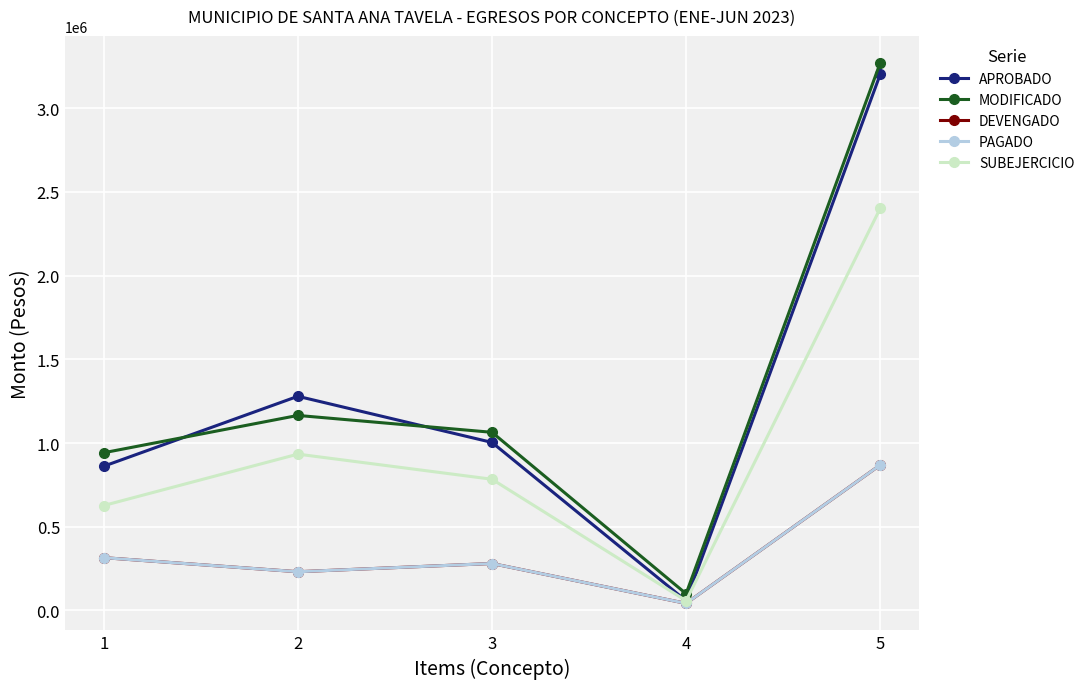

Reading right to left, list all the values displayed in this chart.

APROBADO: 5=3201564.0	4=57700.0	3=1003476.0	2=1279026.4	1=861360.6
MODIFICADO: 5=3270207.7	4=99700.0	3=1063936.6	2=1164709.5	1=941860.6
DEVENGADO: 5=868701.5	4=42000.0	3=280319.6	2=231125.1	1=315256.8
PAGADO: 5=868701.5	4=42000.0	3=280319.6	2=231125.1	1=315256.8
SUBEJERCICIO: 5=2401506.2	4=57700.0	3=783617.0	2=933584.4	1=626603.8